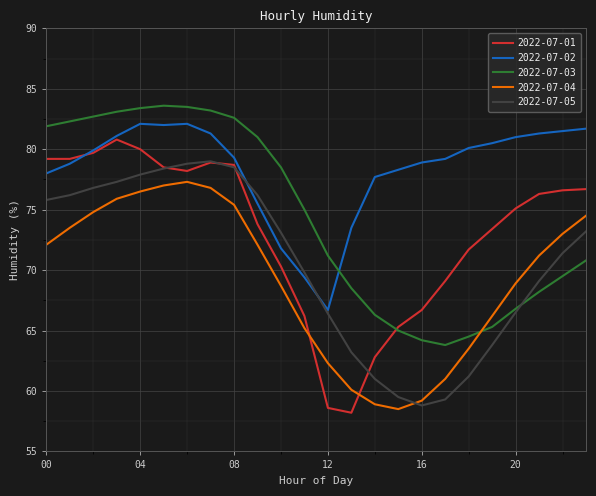

Which series has the largest total across all categories?

2022-07-02